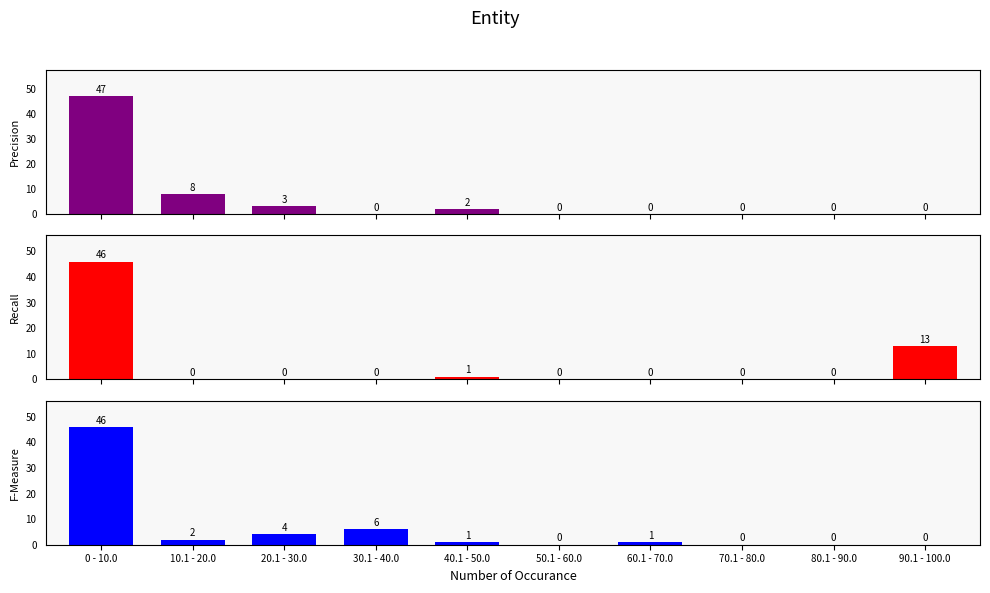

Is it true that Recall equals 0 at 80.1 - 90.0?

True